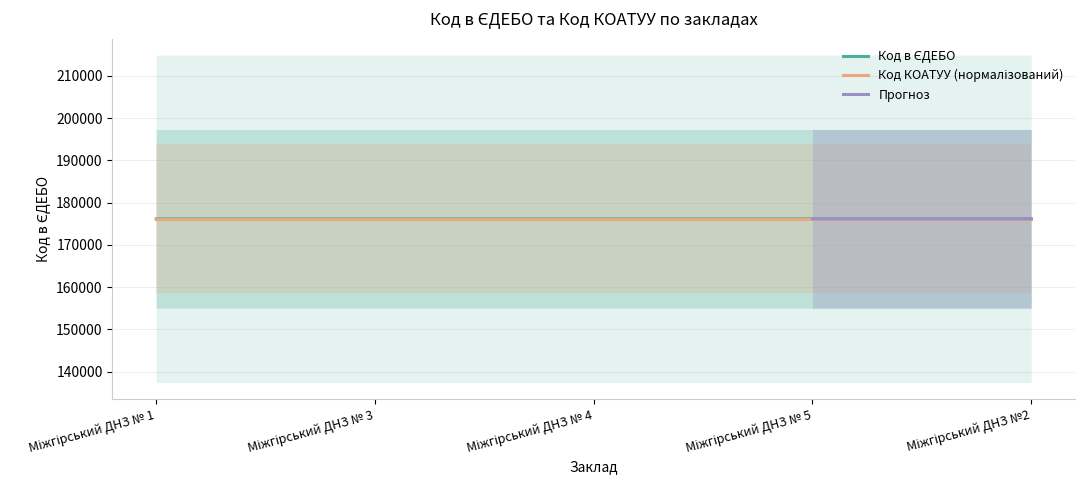

List the labels in order of value, smallest first.

Міжгірський ДНЗ № 1, Міжгірський ДНЗ №2, Міжгірський ДНЗ № 3, Міжгірський ДНЗ № 4, Міжгірський ДНЗ № 5